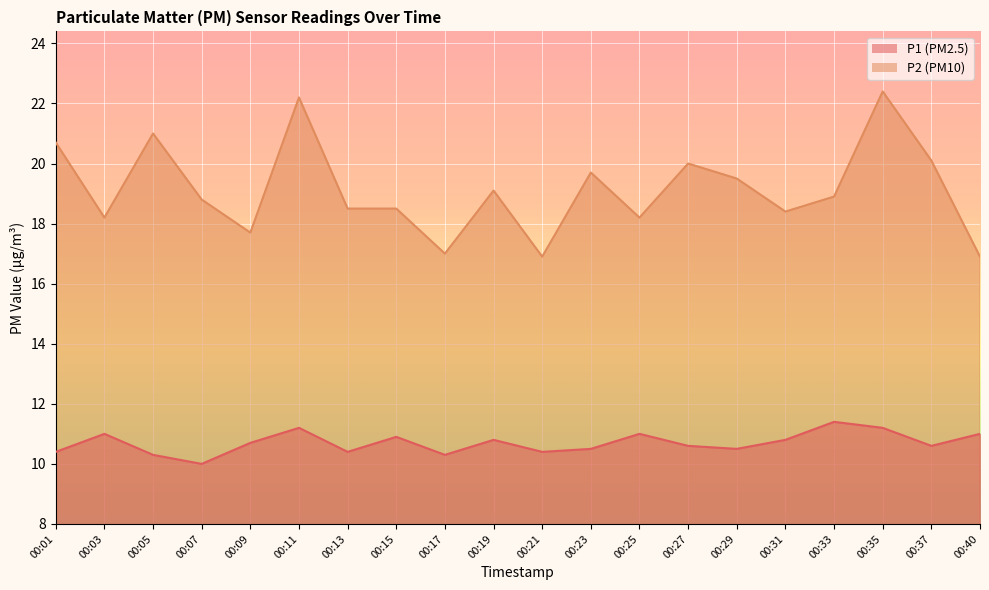

What is the greatest value displayed?

22.4